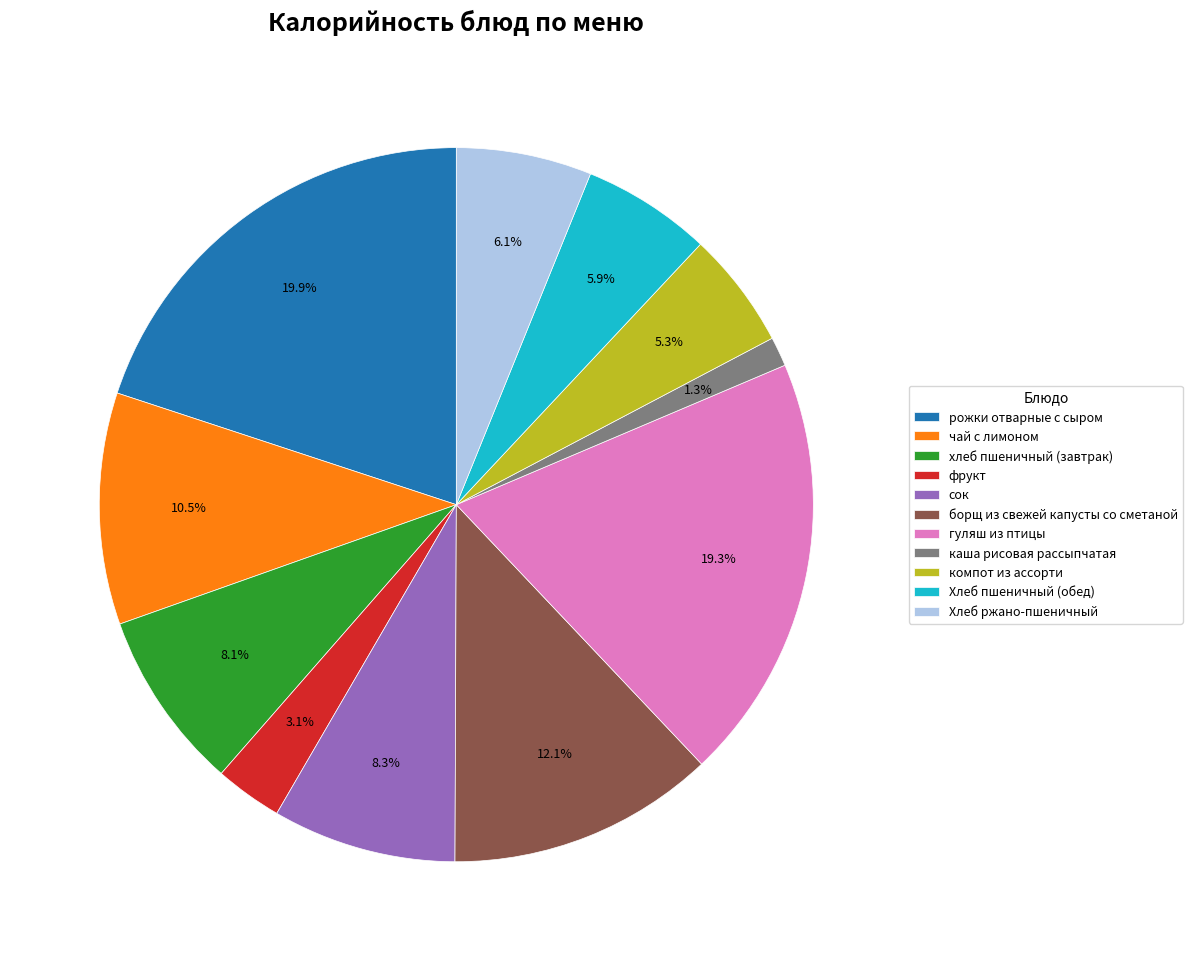

Do Хлеб пшеничный (обед) and фрукт together represent more than half of the pie?

No